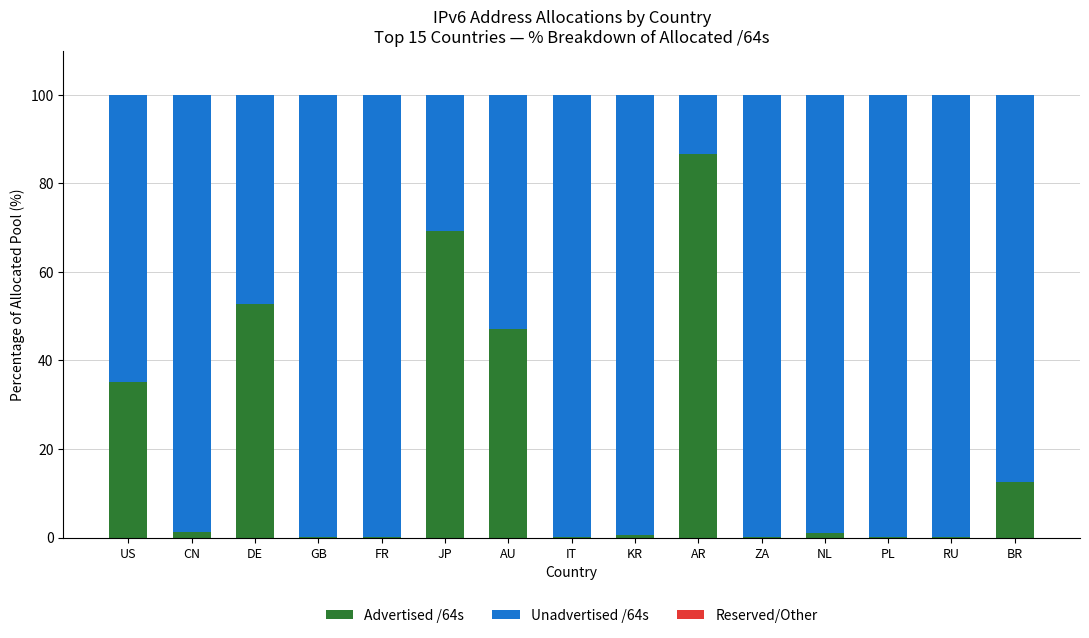

Which category has the highest value in the Advertised /64s series?

AR